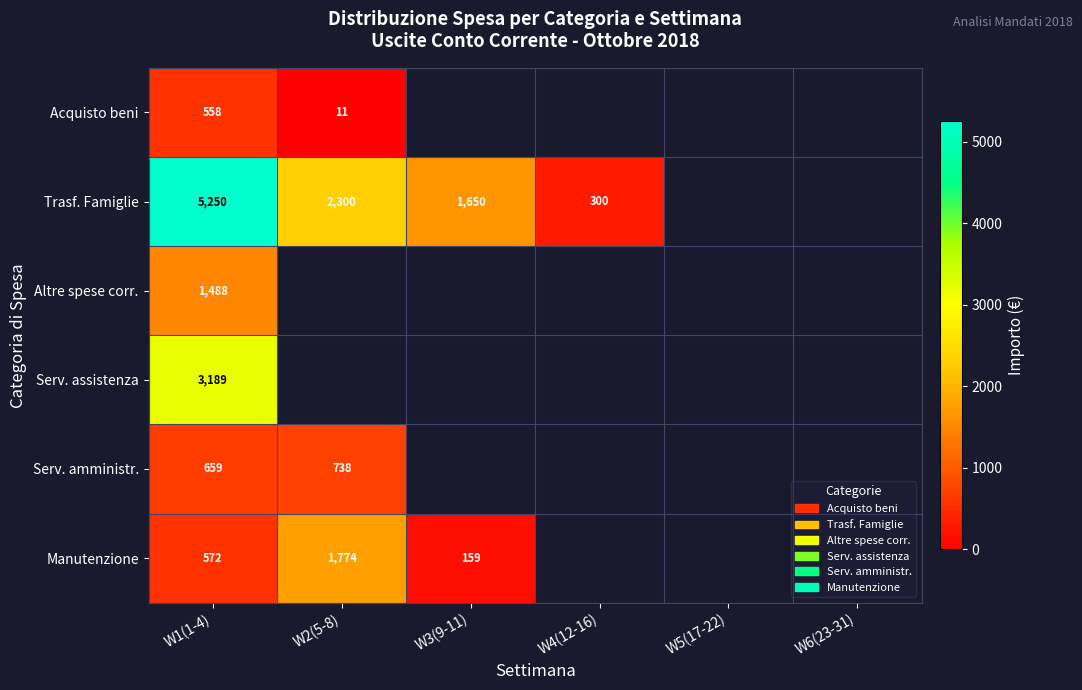

Which category has the highest value across all series?

W1(1-4)